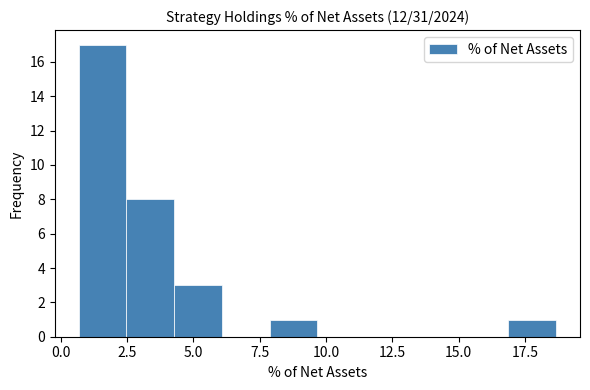

Around what value on the x-axis is the tallest bar? Give the approximate position of its centre, as read against the axis.

1.5